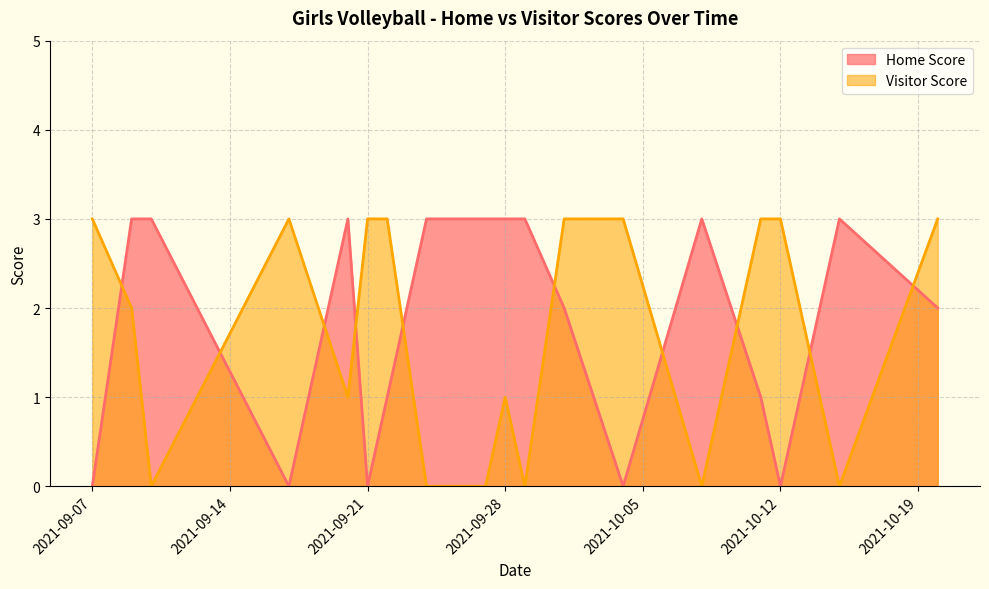

What are all the series names shown in the legend?

Home Score, Visitor Score